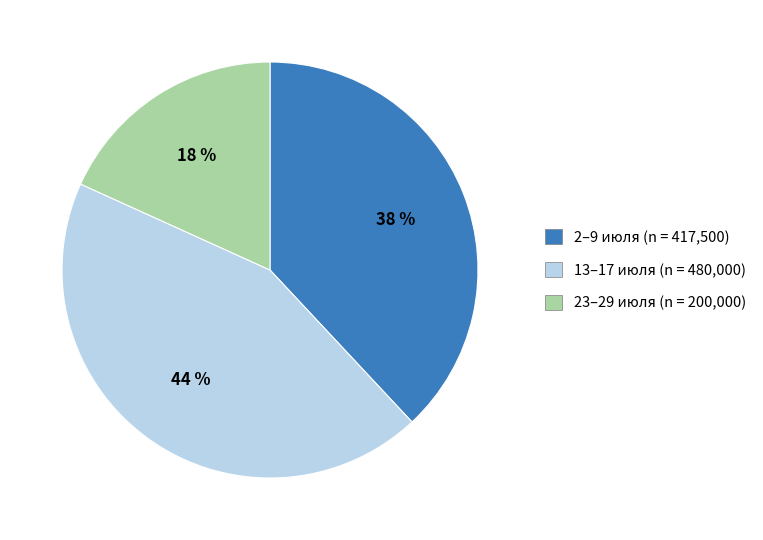

The 13–17 июля (n = 480,000) slice represents 51% of the pie. True or false?

False